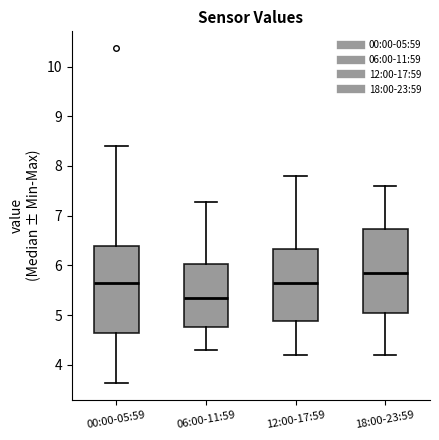

Reading left to right, read every box against the y-axis: the position of its median line, the range the box covers, and the ends of its whiskers. The values are not printed on the chart, so give them approximately, as read against the axis.

00:00-05:59: median 5.7, box 4.6 to 6.4, whiskers 3.6 to 8.4
06:00-11:59: median 5.4, box 4.8 to 6.0, whiskers 4.3 to 7.3
12:00-17:59: median 5.7, box 4.9 to 6.3, whiskers 4.2 to 7.8
18:00-23:59: median 5.9, box 5.1 to 6.7, whiskers 4.2 to 7.6